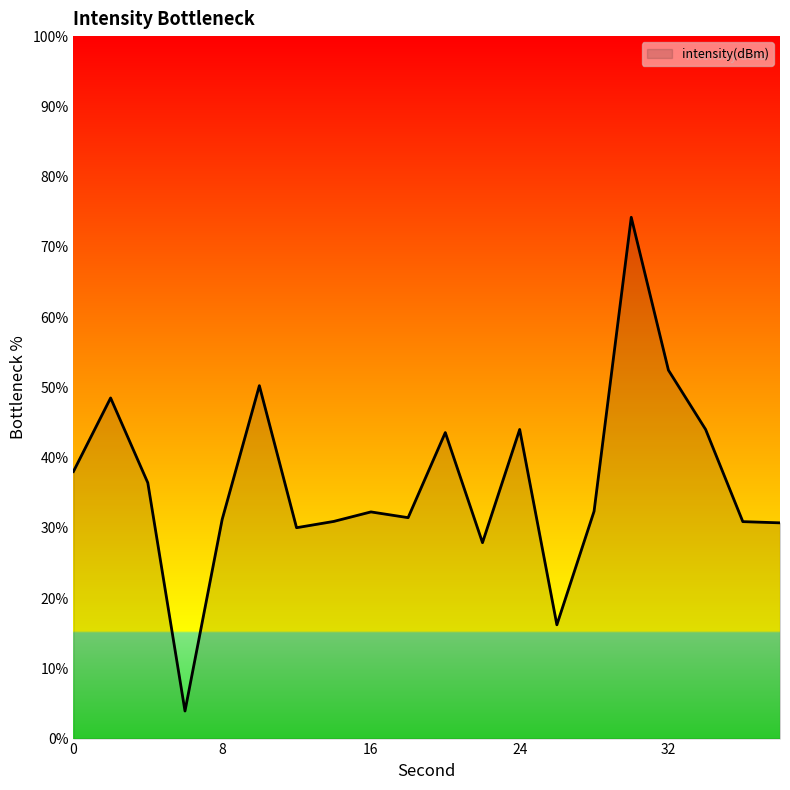

What is the smallest value displayed?

3.9